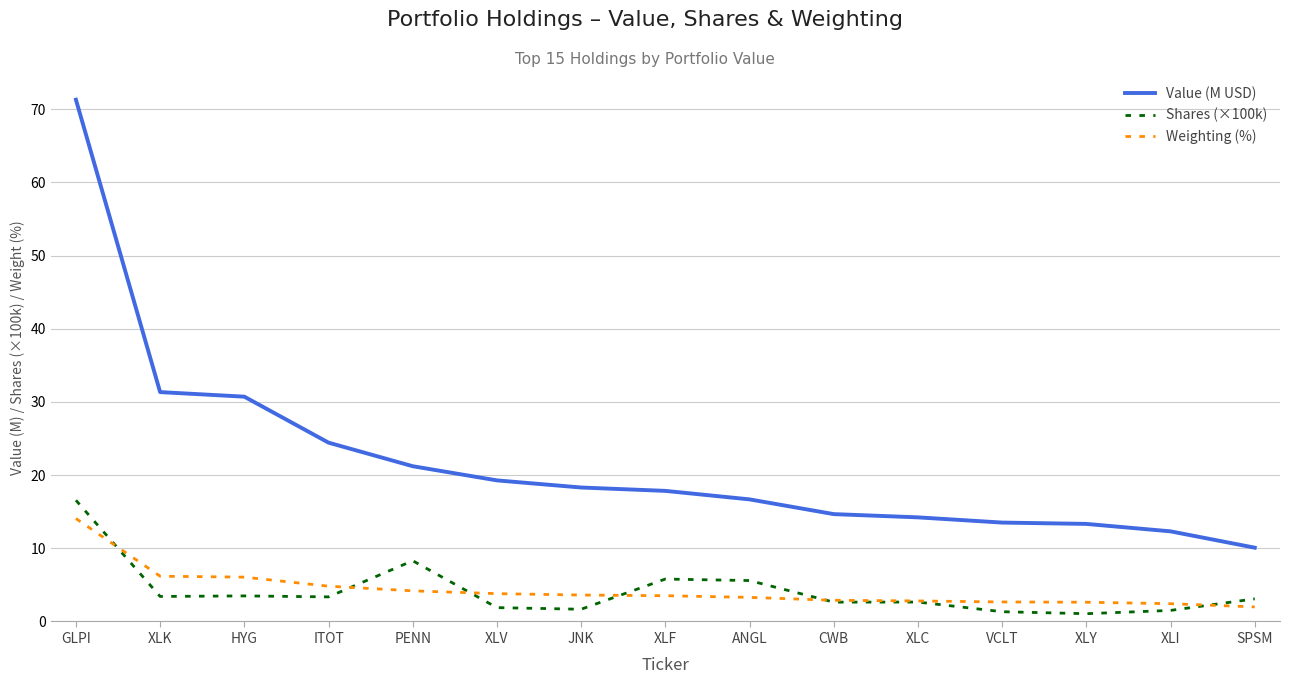

True or false: Value (M USD) and Shares (×100k) intersect in this chart.

False